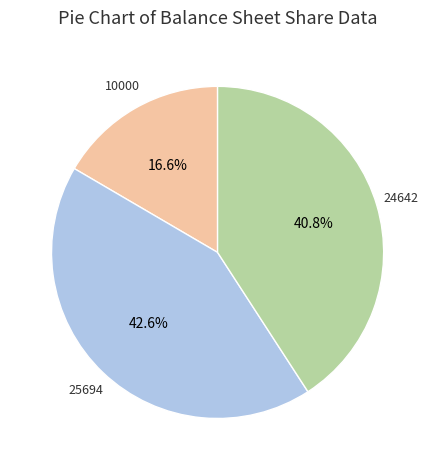

Does any single category account for the majority?

No